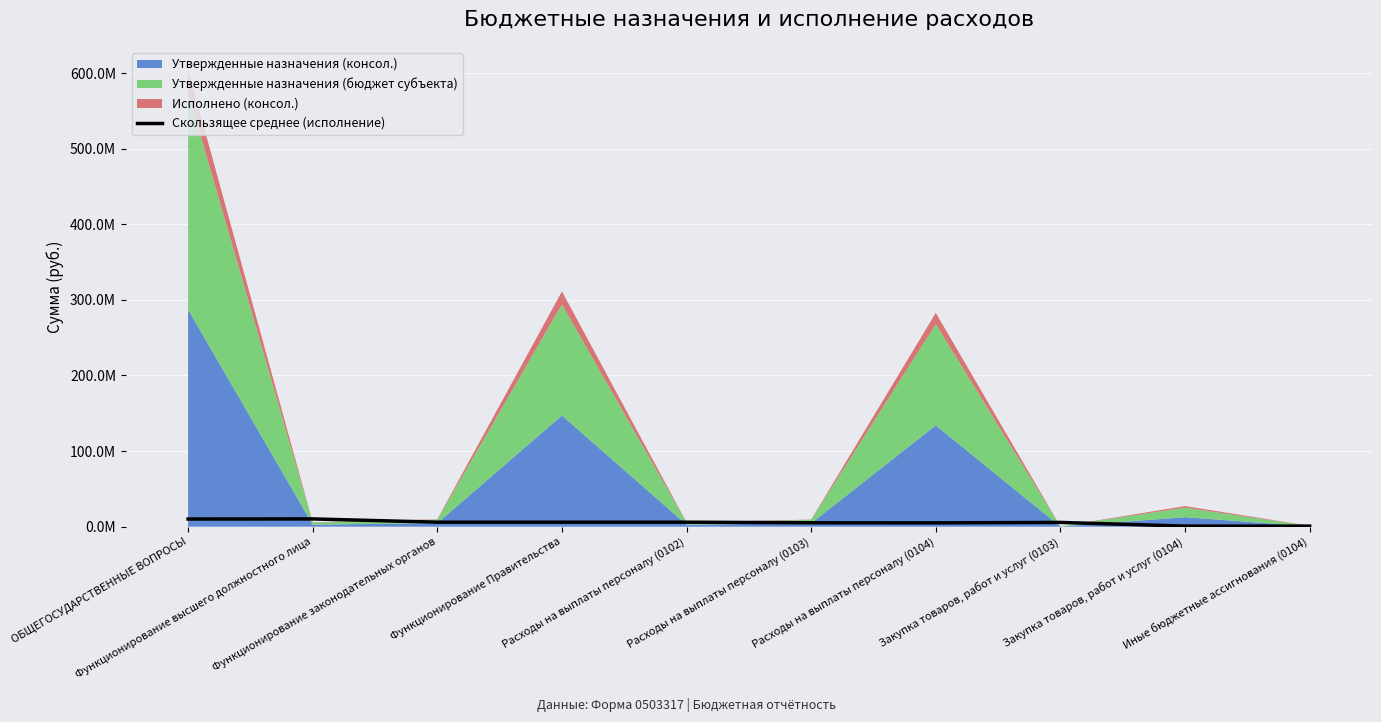

Reading right to left, extract all data points from this chart.

Иные бюджетные ассигнования (0104)=760278.3	Закупка товаров, работ и услуг (0104)=764769.3	Закупка товаров, работ и услуг (0103)=5650236.1	Расходы на выплаты персоналу (0104)=5085861.4	Расходы на выплаты персоналу (0103)=5193802.6	Расходы на выплаты персоналу (0102)=5954080.9	Функционирование Правительства=5958571.9	Функционирование законодательных органов=5958571.9	Функционирование высшего должностного лица=10272317.9	ОБЩЕГОСУДАРСТВЕННЫЕ ВОПРОСЫ=10130999.1